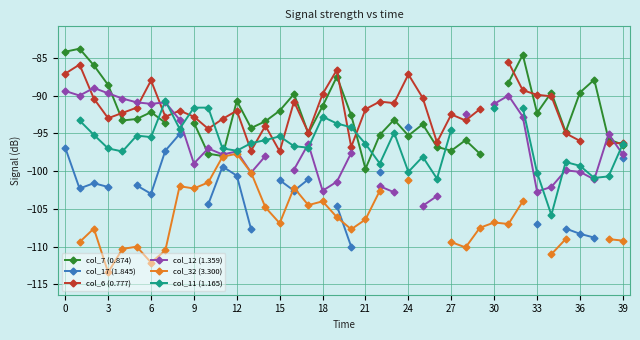

True or false: col_12 (1.359) and col_32 (3.300) intersect in this chart.

False